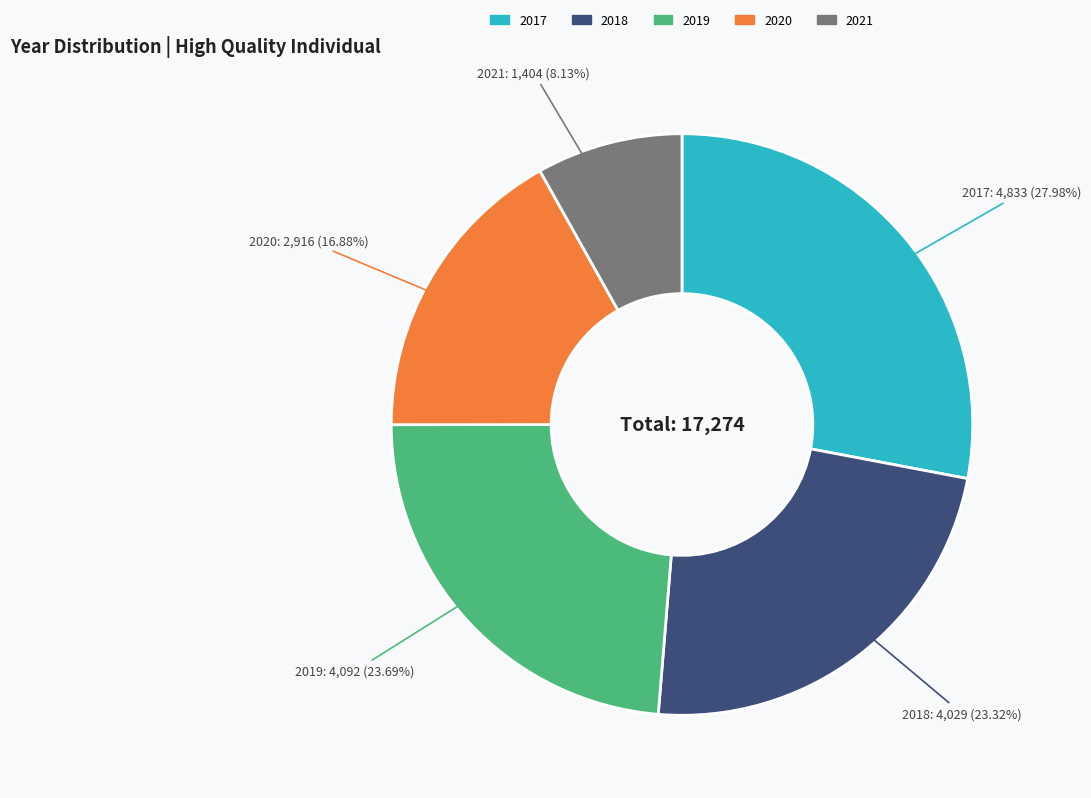

Is it true that 2019 is 11% of the pie?

False